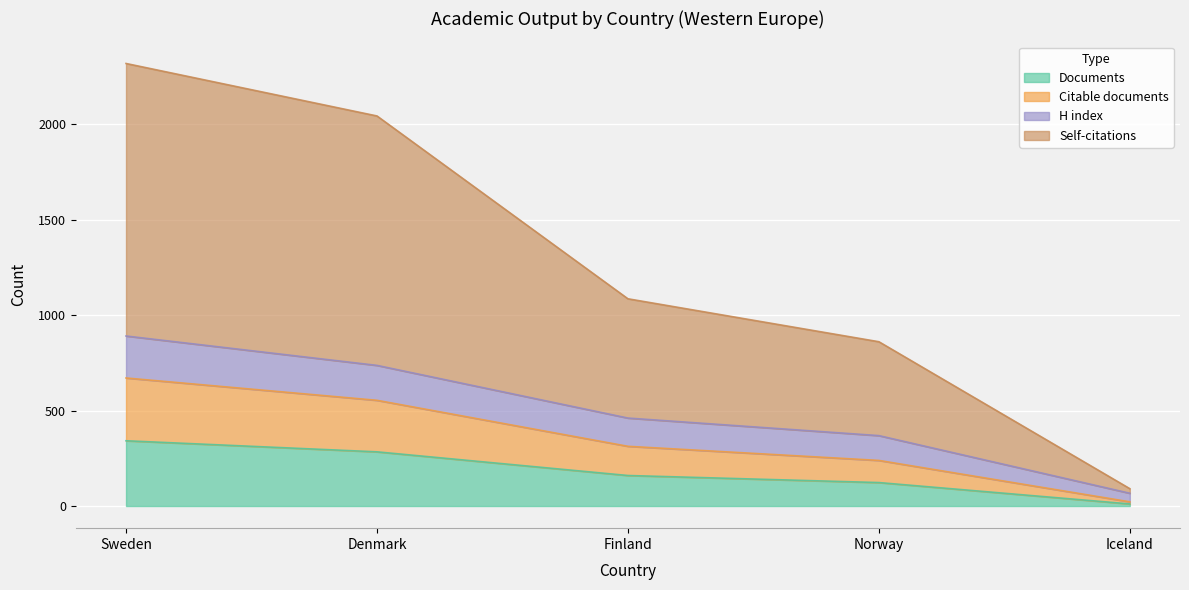

Count the number of data series in this chart.

4